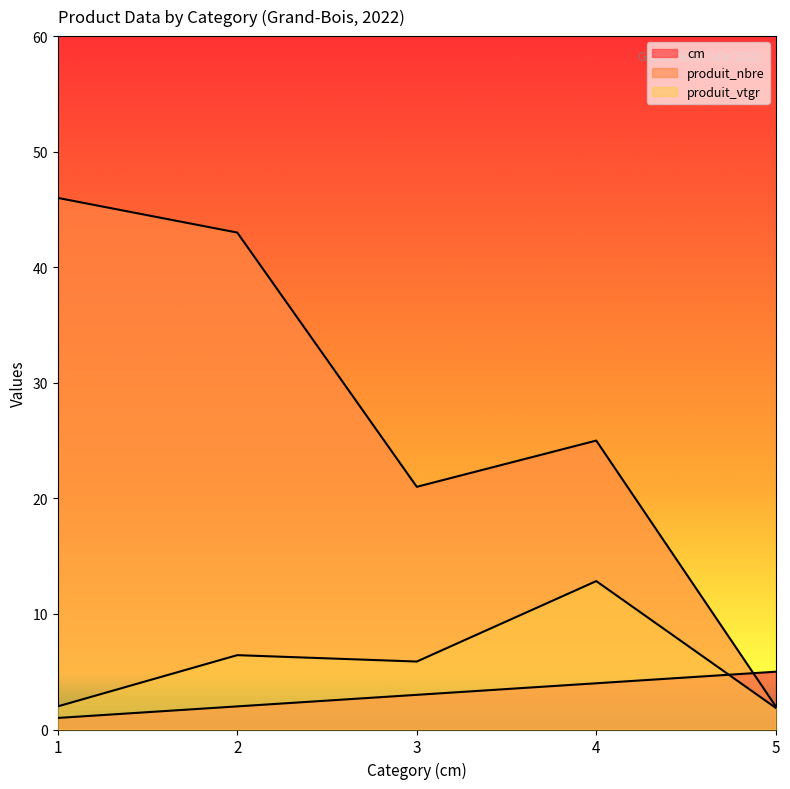

The cm series shows 0.8 at 2. True or false?

False